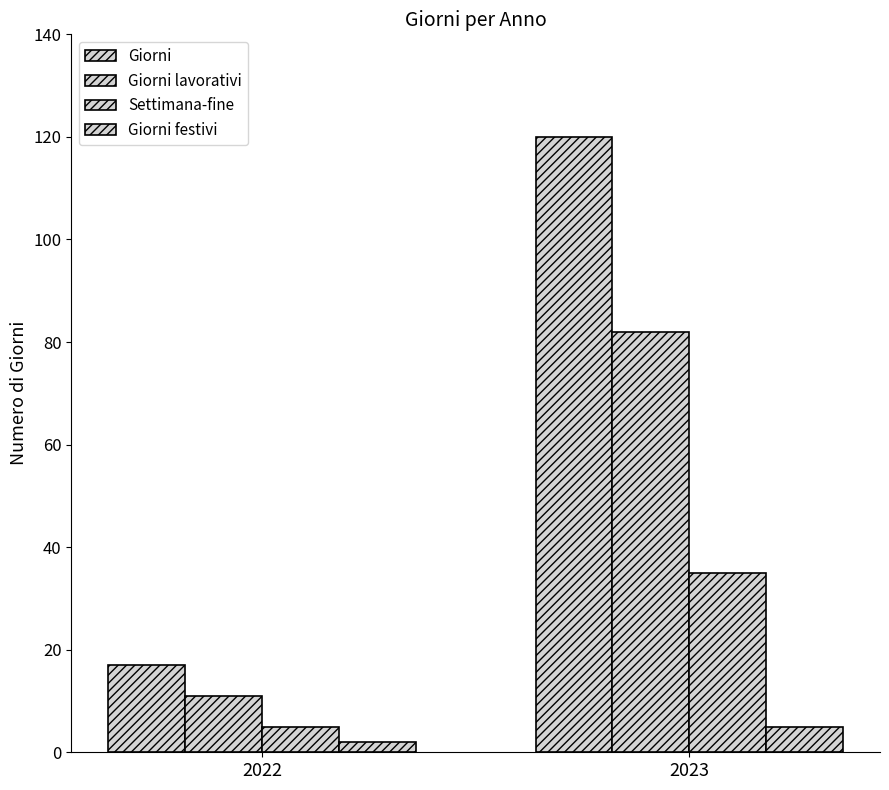

The Settimana-fine series shows 5 at 2022. True or false?

True